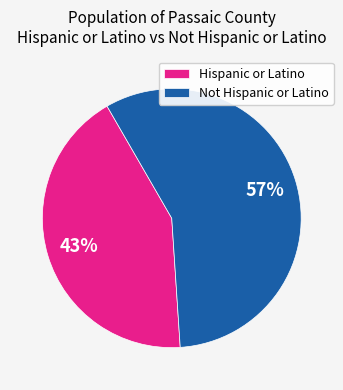

How many slices are in this pie chart?

2